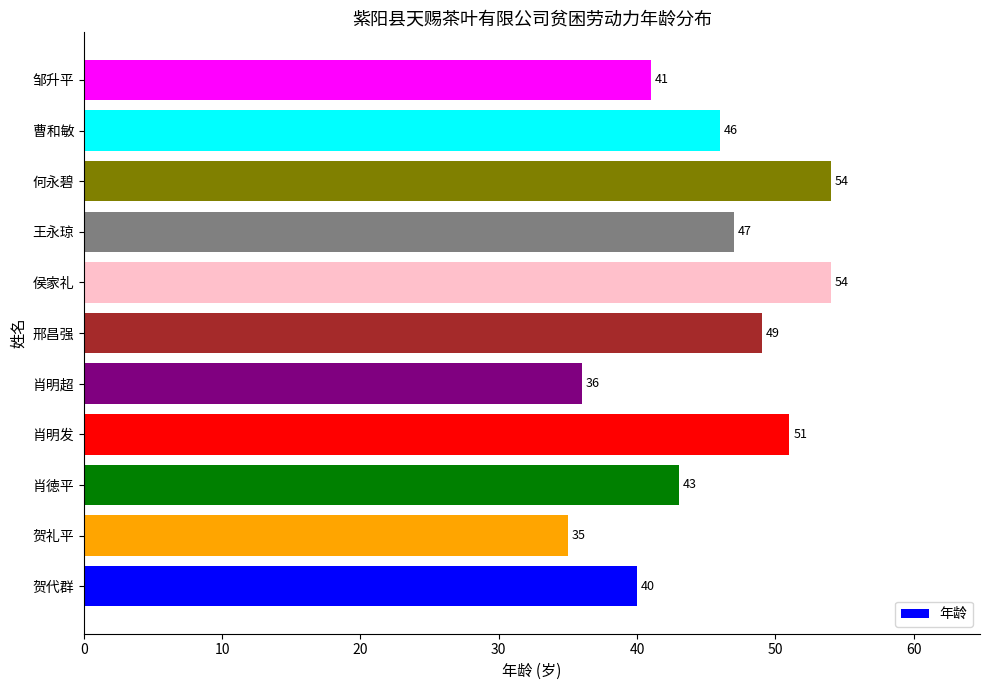

What is the greatest value displayed?

54